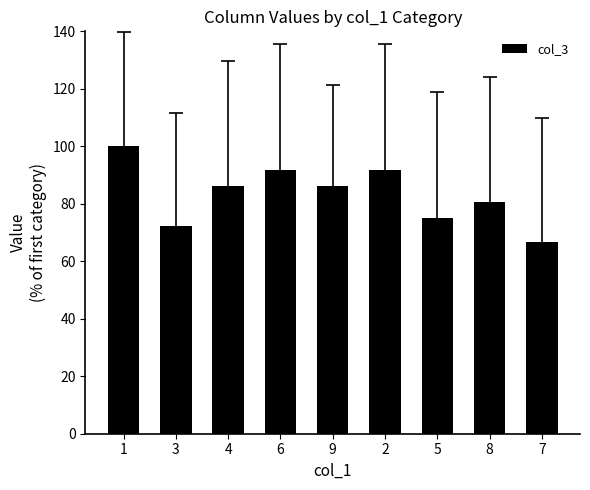

Where does the data first go above 86?

1